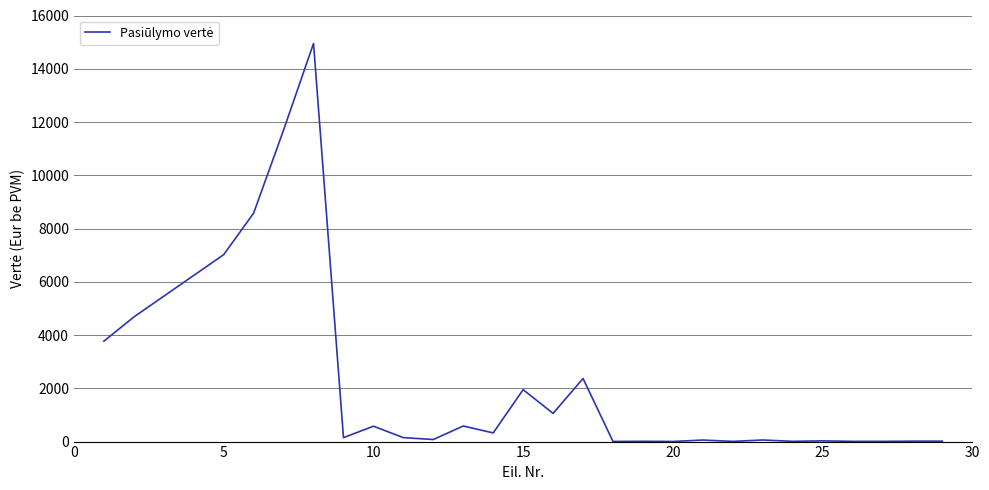

Does the chart have visible grid lines?

Yes